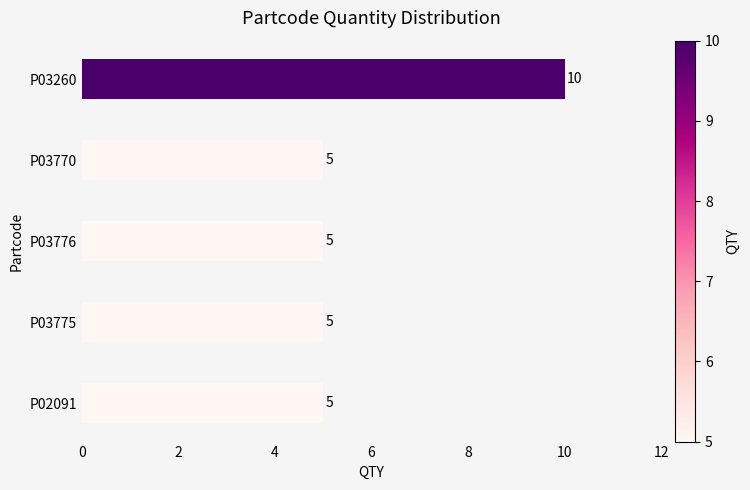

True or false: the data shows 5 at P03776.

True